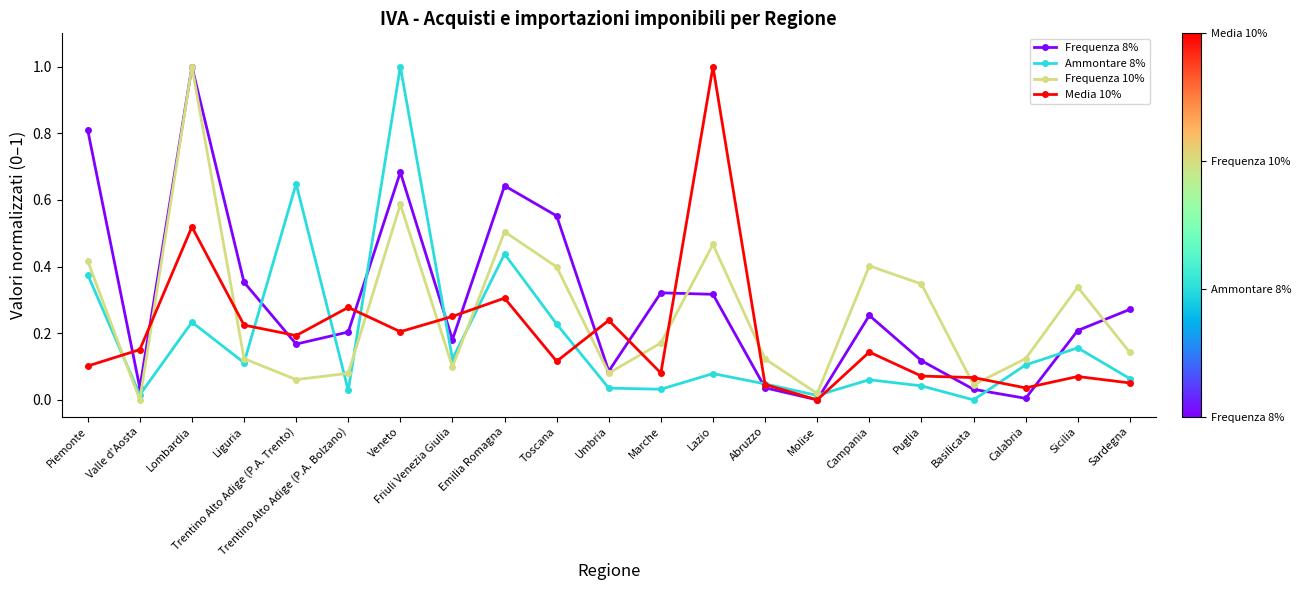

At which label does Ammontare 8% reach its minimum?

Basilicata